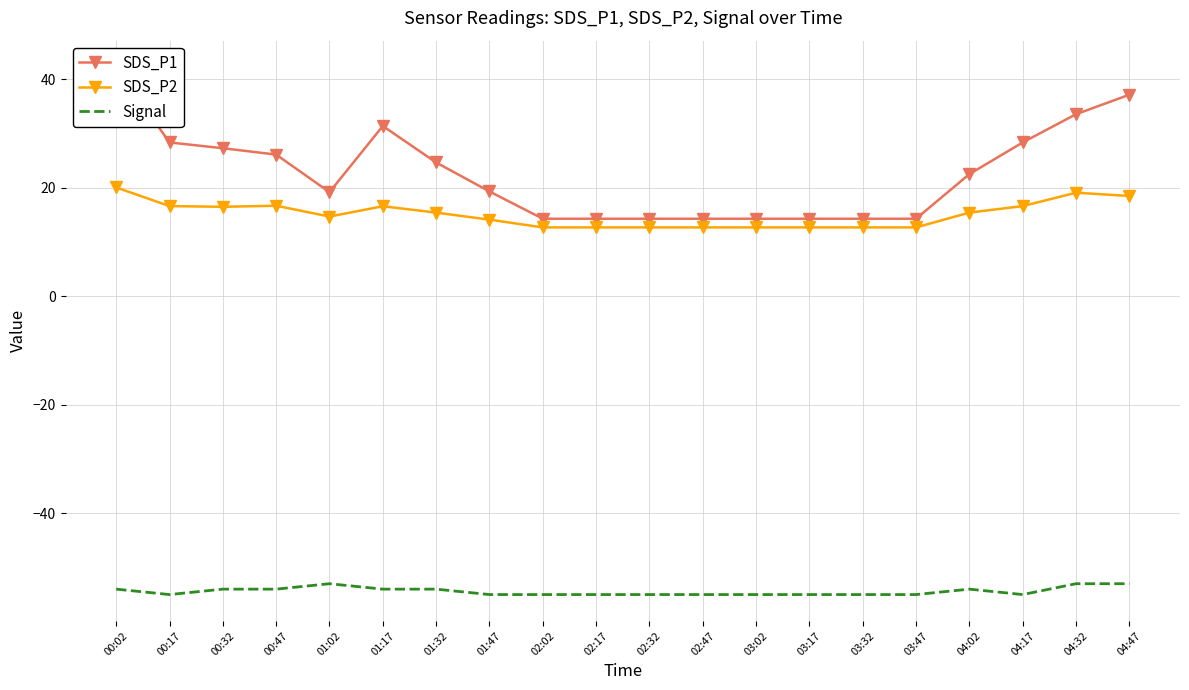

At which category does Signal reach its first local valley?

00:17